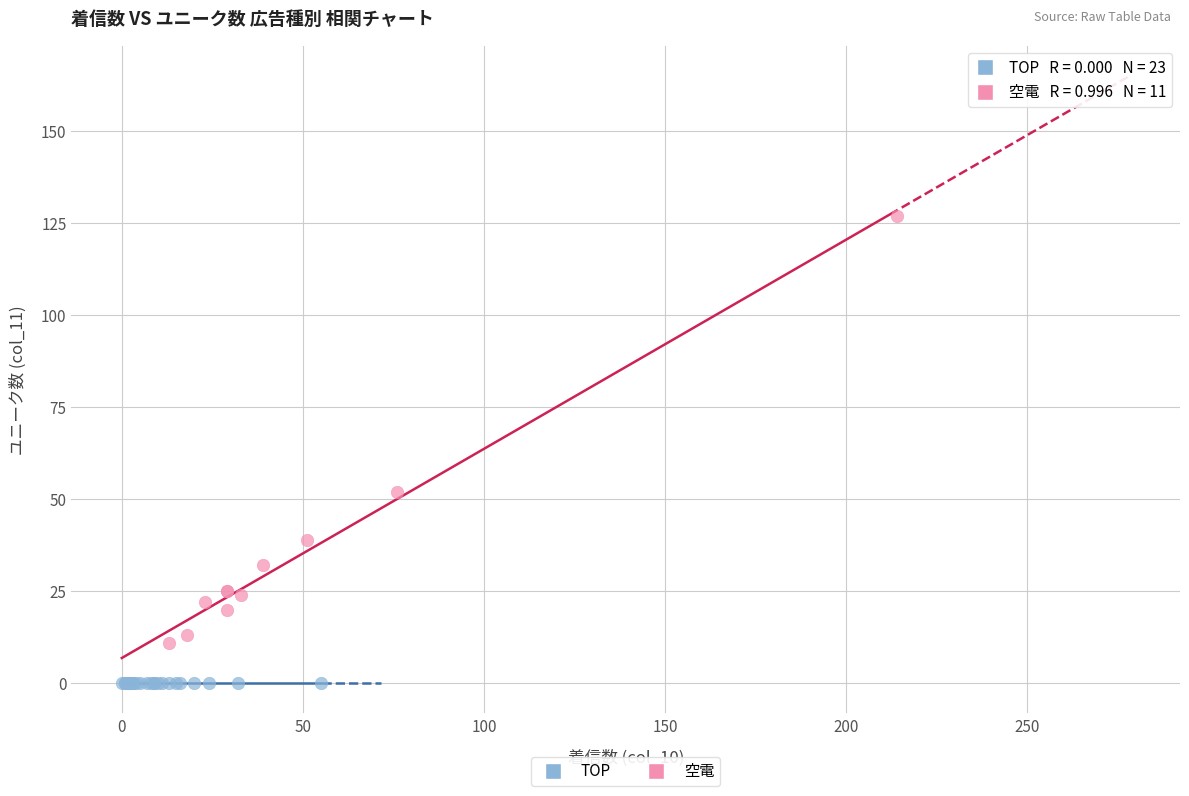

Which series reaches the maximum Y coordinate?

空電